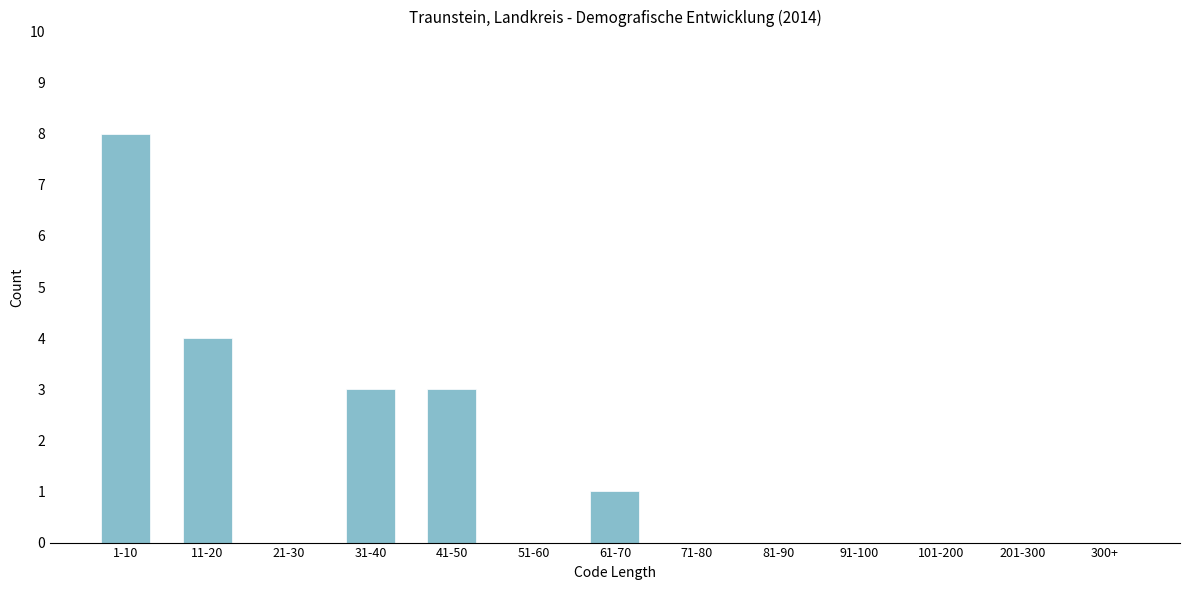

Reading left to right, what are all the values shown in this chart?

1-10=8	11-20=4	21-30=0	31-40=3	41-50=3	51-60=0	61-70=1	71-80=0	81-90=0	91-100=0	101-200=0	201-300=0	300+=0